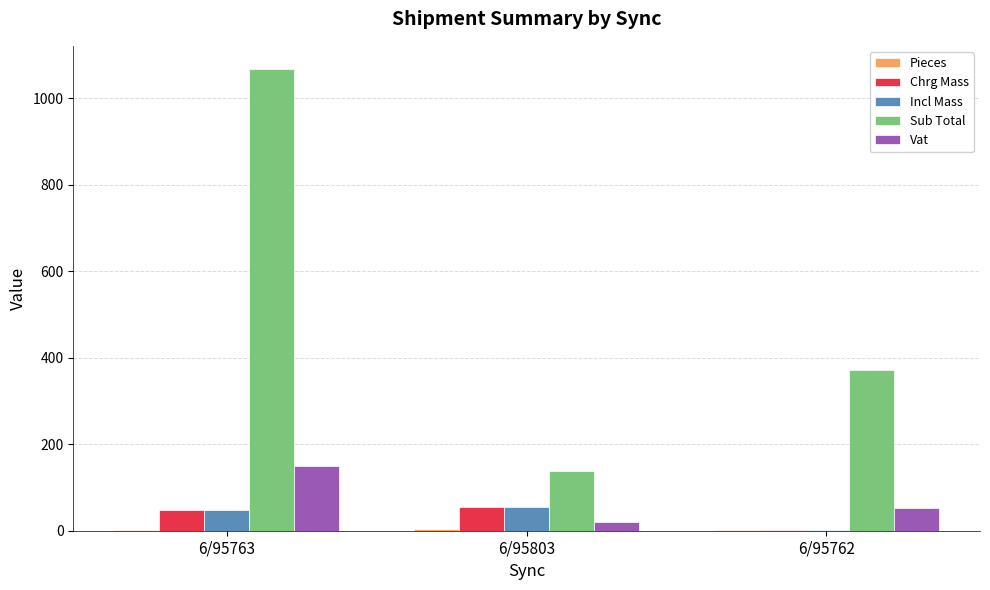

True or false: Sub Total has a value of 154.5 at 6/95762.

False